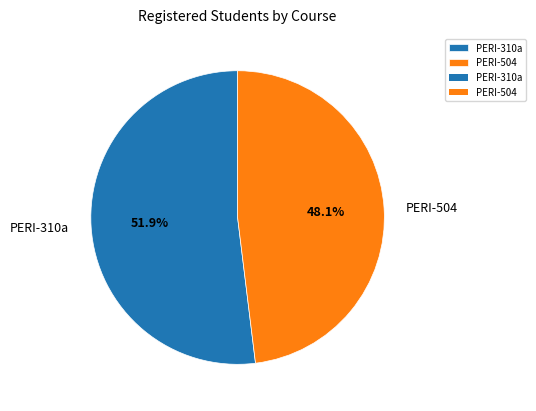

What percentage is the PERI-504 slice, to the nearest percent?

48%